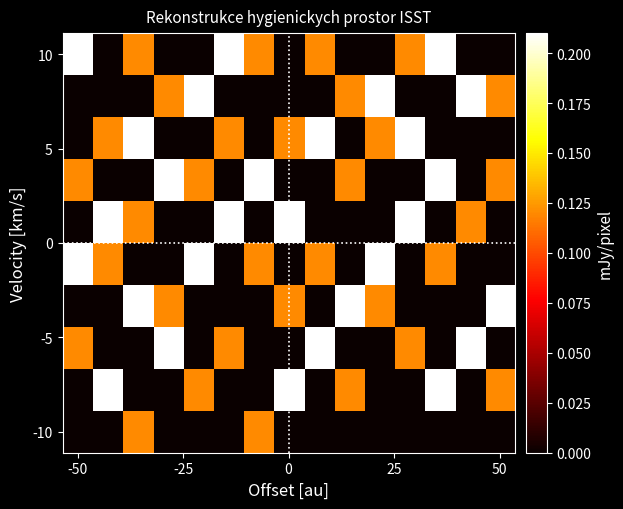

Which category has the lowest value across all series?

-50